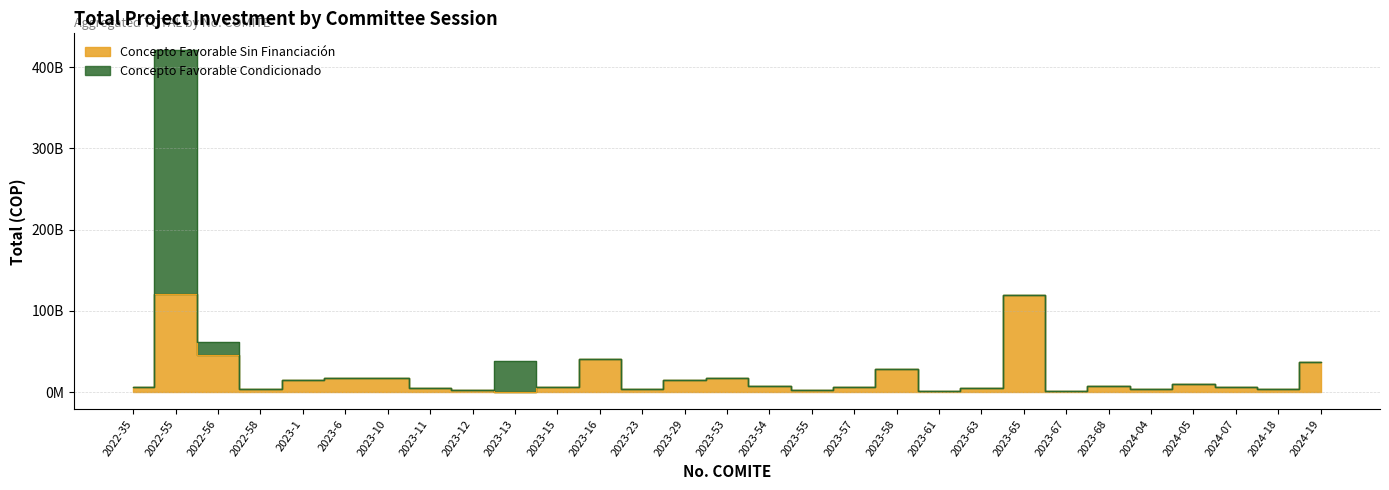

What is the average value?

19284160670